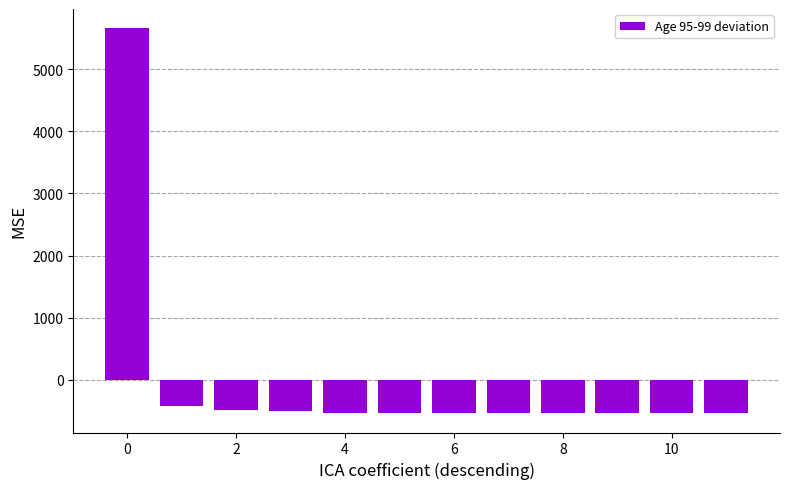

How many categories are shown in the chart?

12